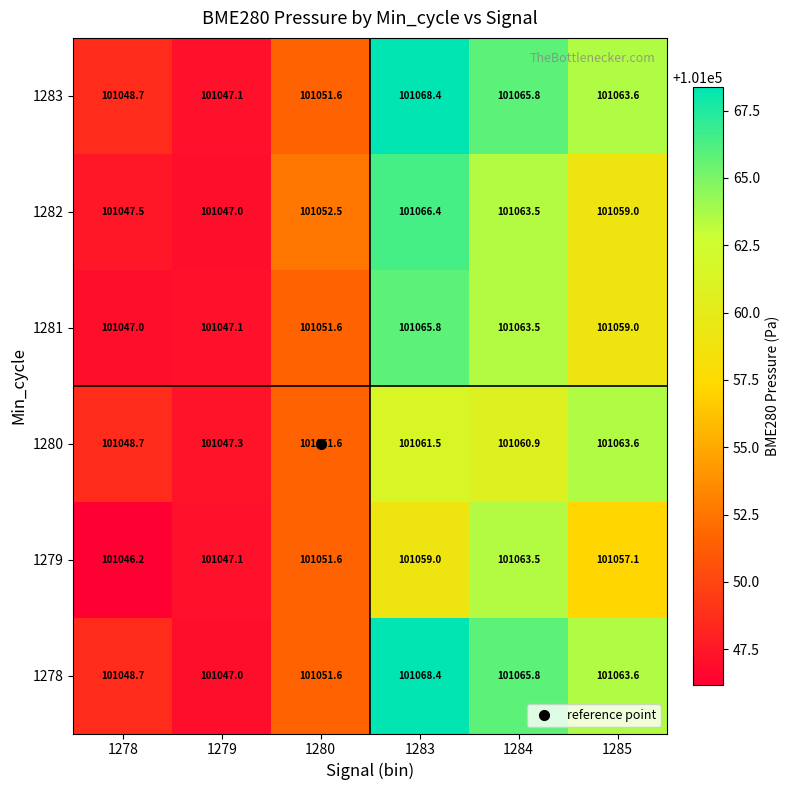

What is the total value across all series at 1284?

606383.0